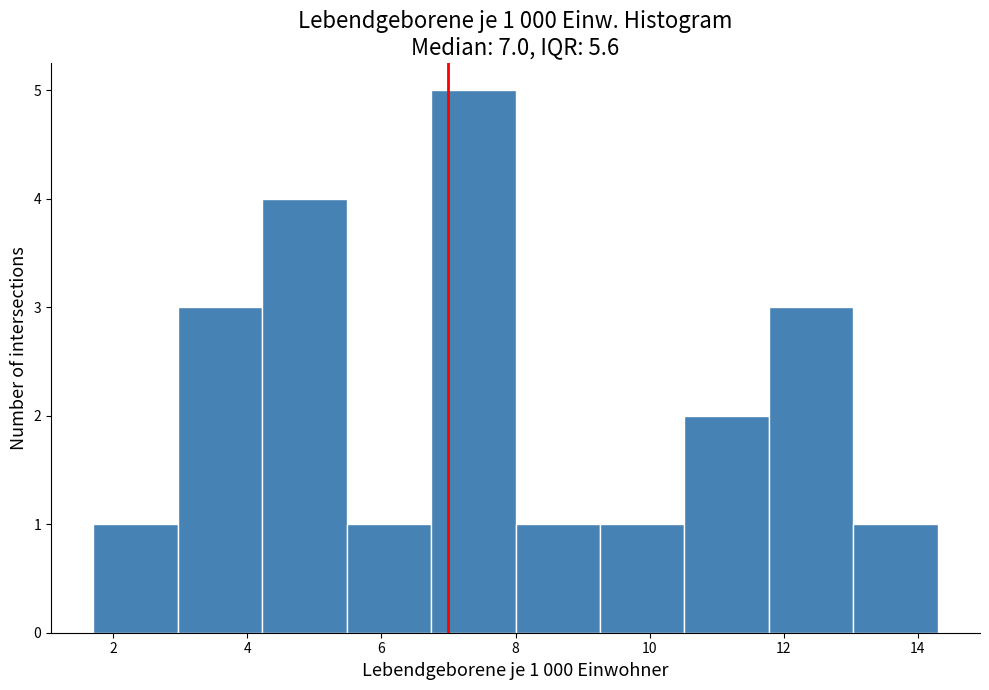

Over which range of the x-axis is the bar tallest?

6.74 to 8.00